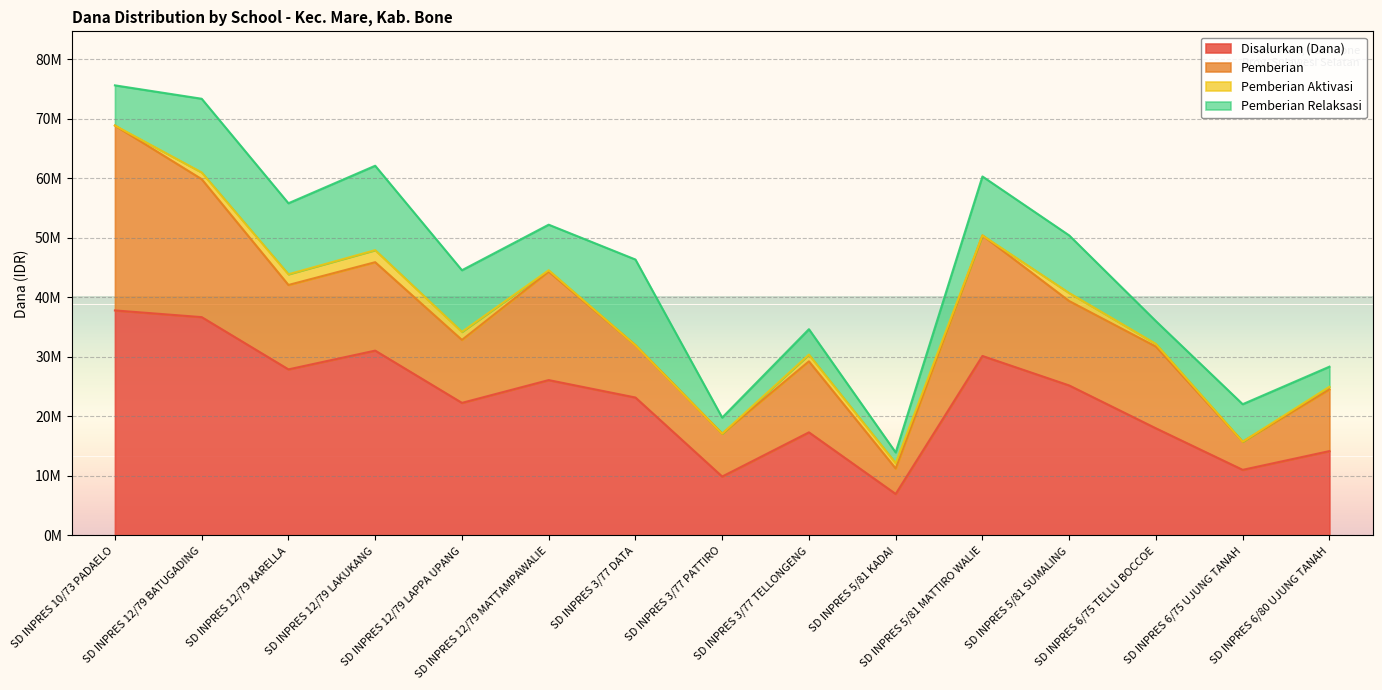

What is the sum of the Pemberian Aktivasi values at SD INPRES 12/79 BATUGADING and SD INPRES 5/81 KADAI?

2025000